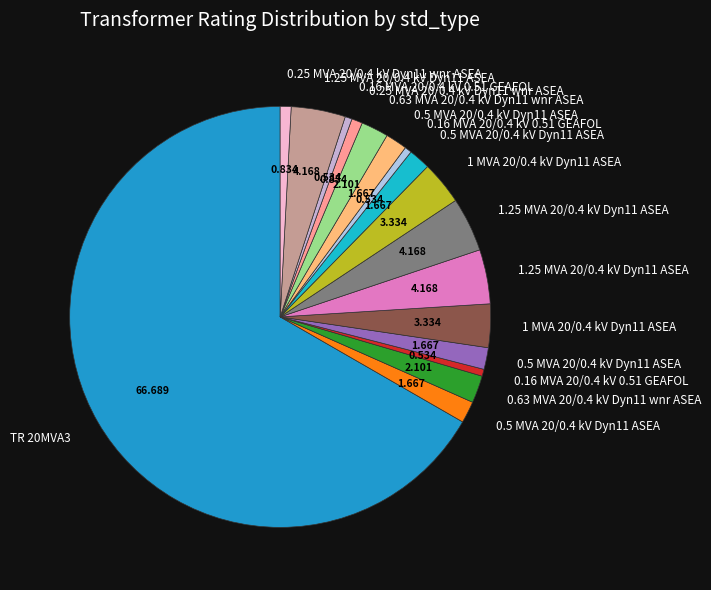

How many slices are in this pie chart?

17